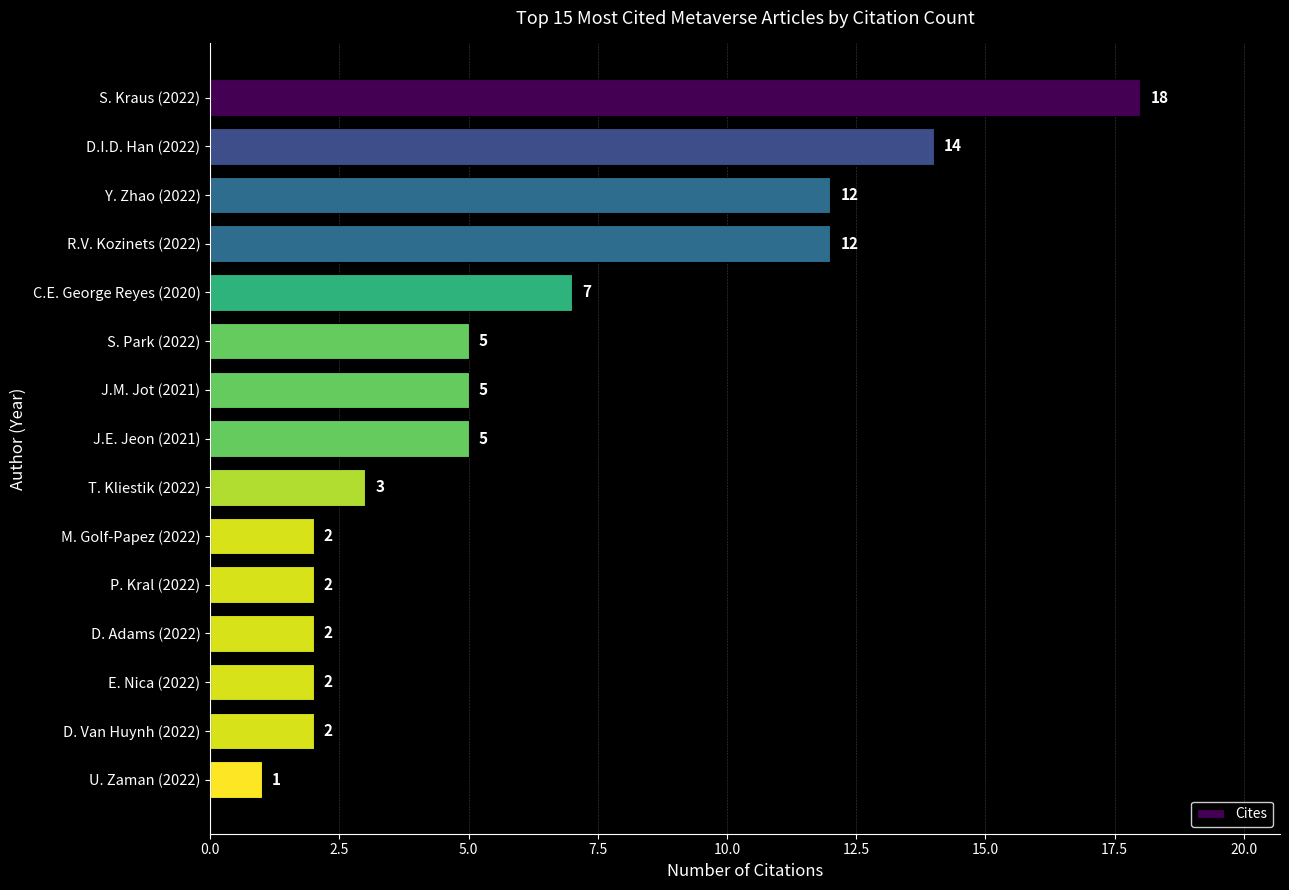

Does the chart contain stacked bars?

No